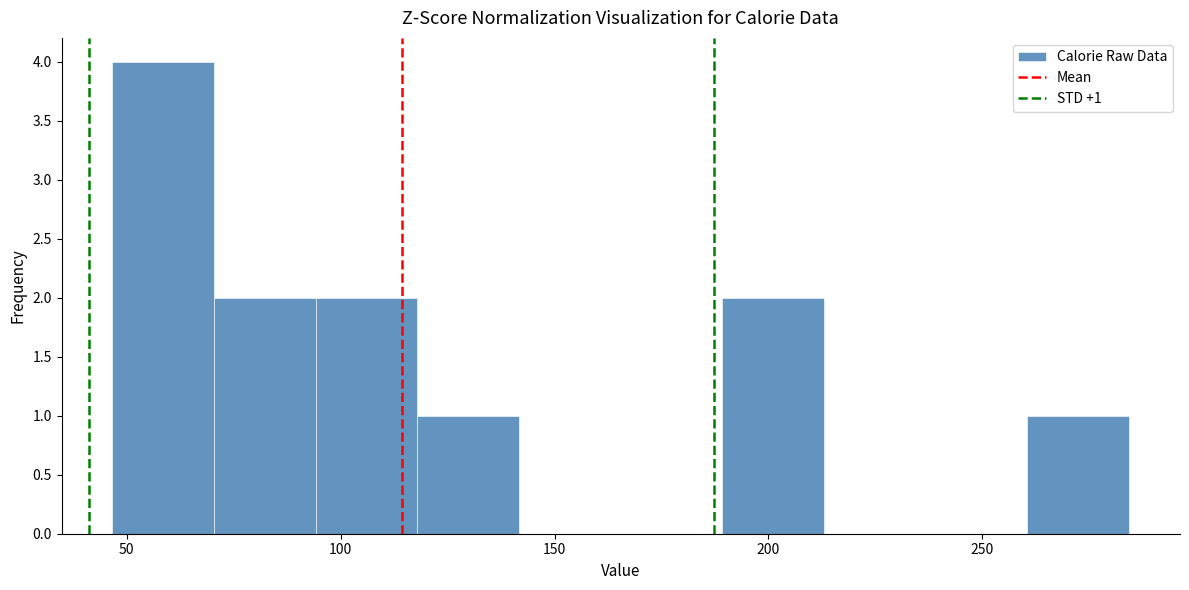

Over which range of the x-axis is the bar tallest?

45 to 70